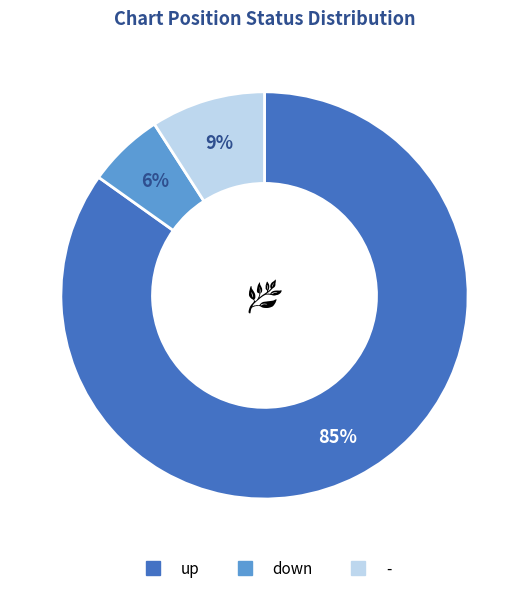

Does any single category account for the majority?

Yes